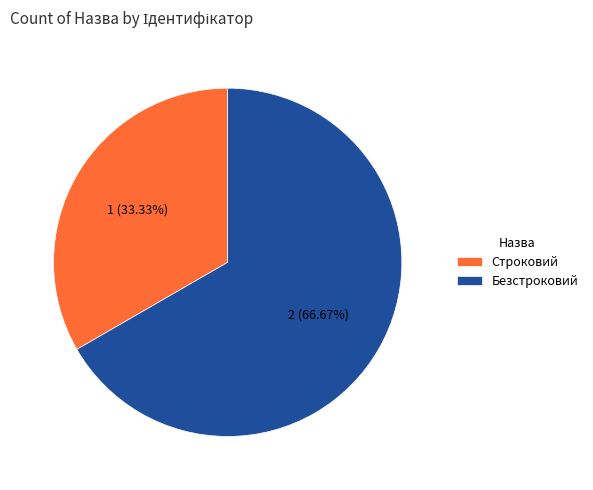

To the nearest percent, what is the average slice percentage?

50%